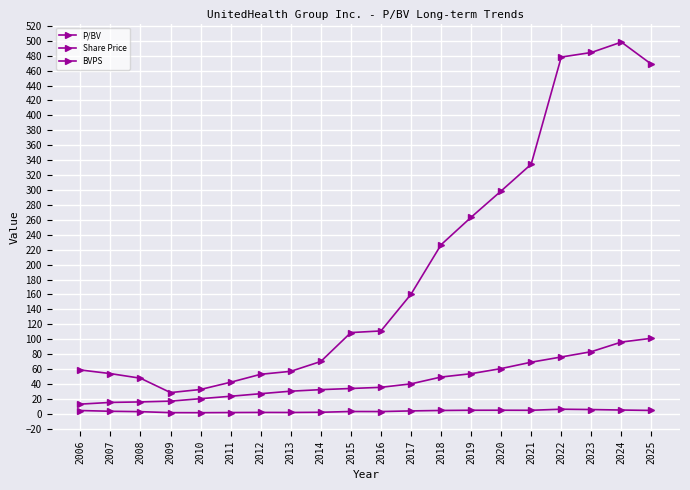

What is the sum of all P/BV values?

73.5